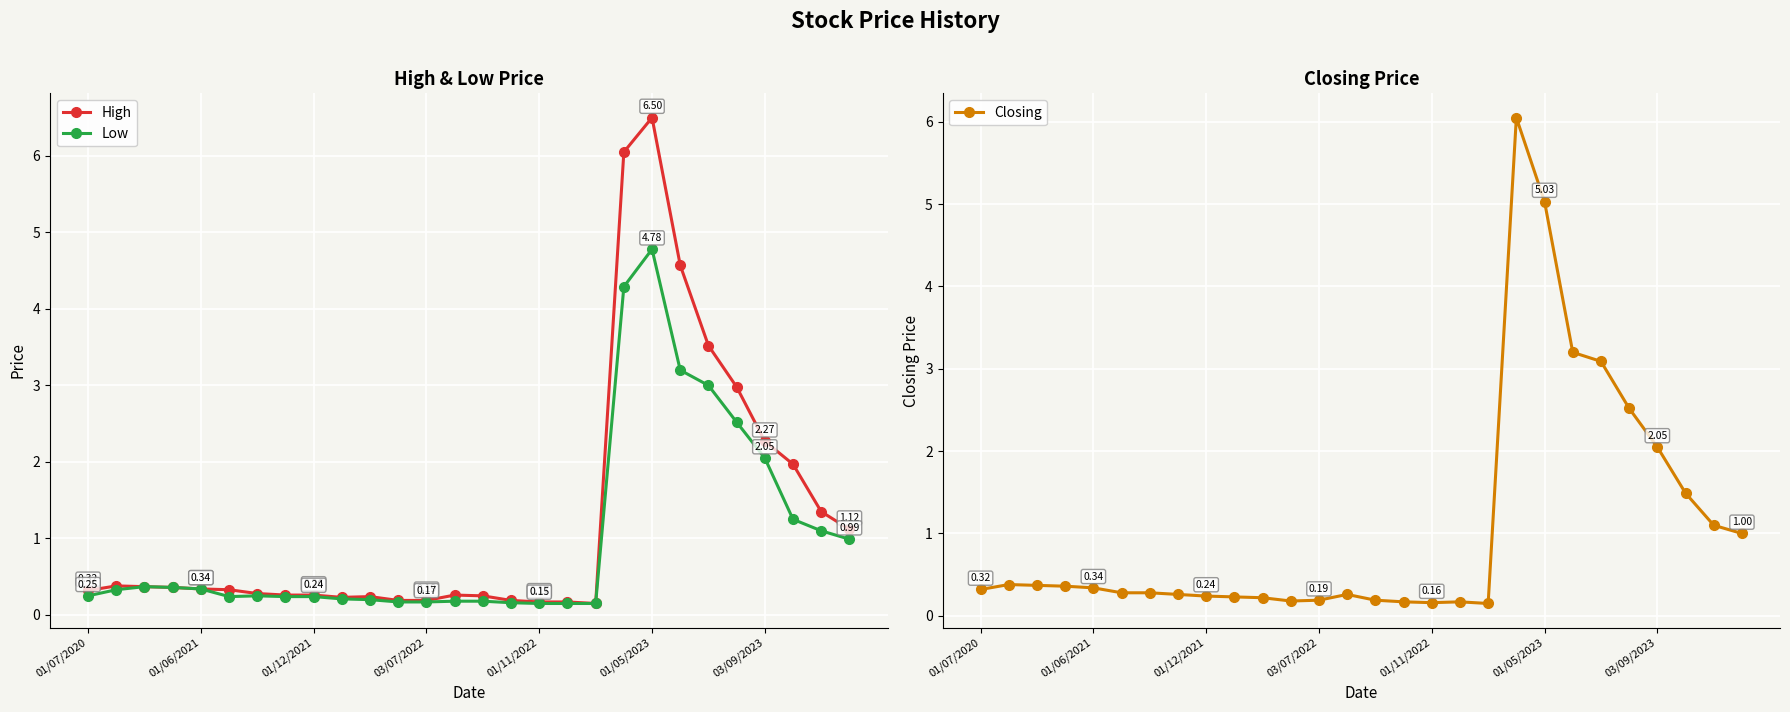

Rank the series by their average value, from highest to lowest.

High, Closing, Low